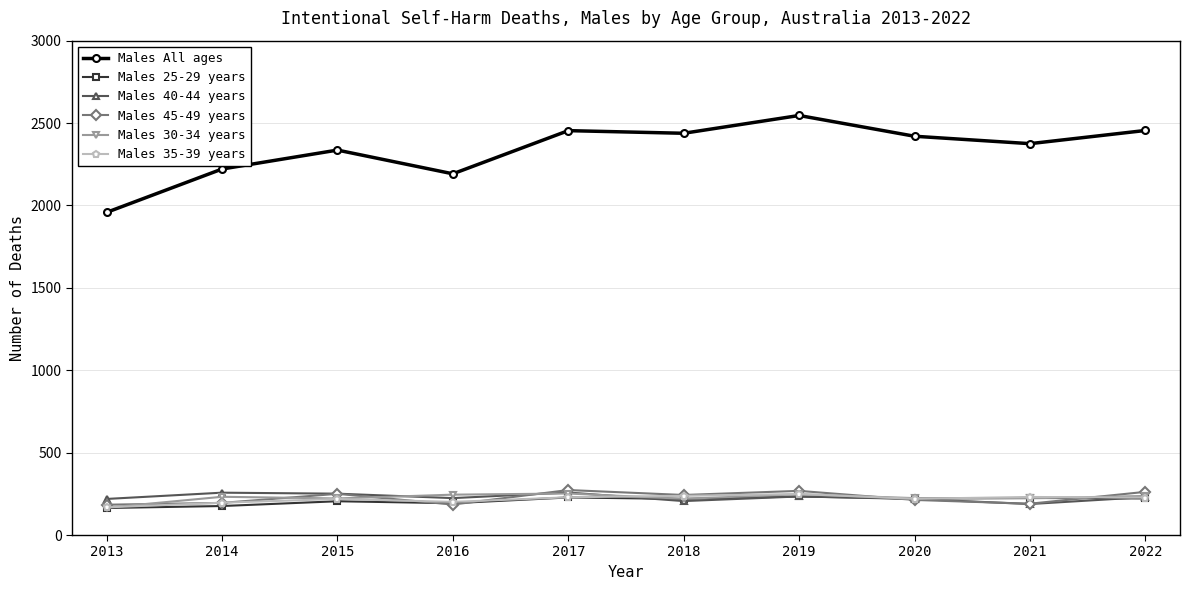

Which category has the lowest value in the Males All ages series?

2013